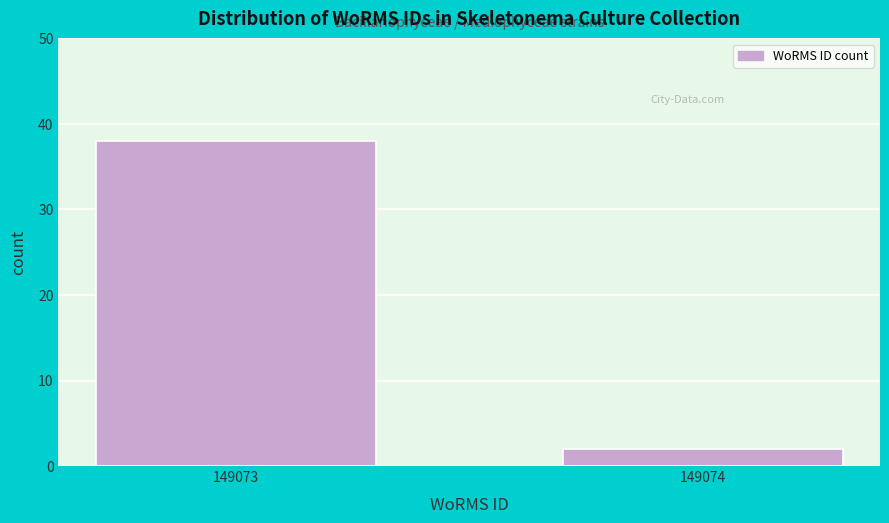

Reading left to right, transcribe all the data shown in this chart.

149073=38	149074=2